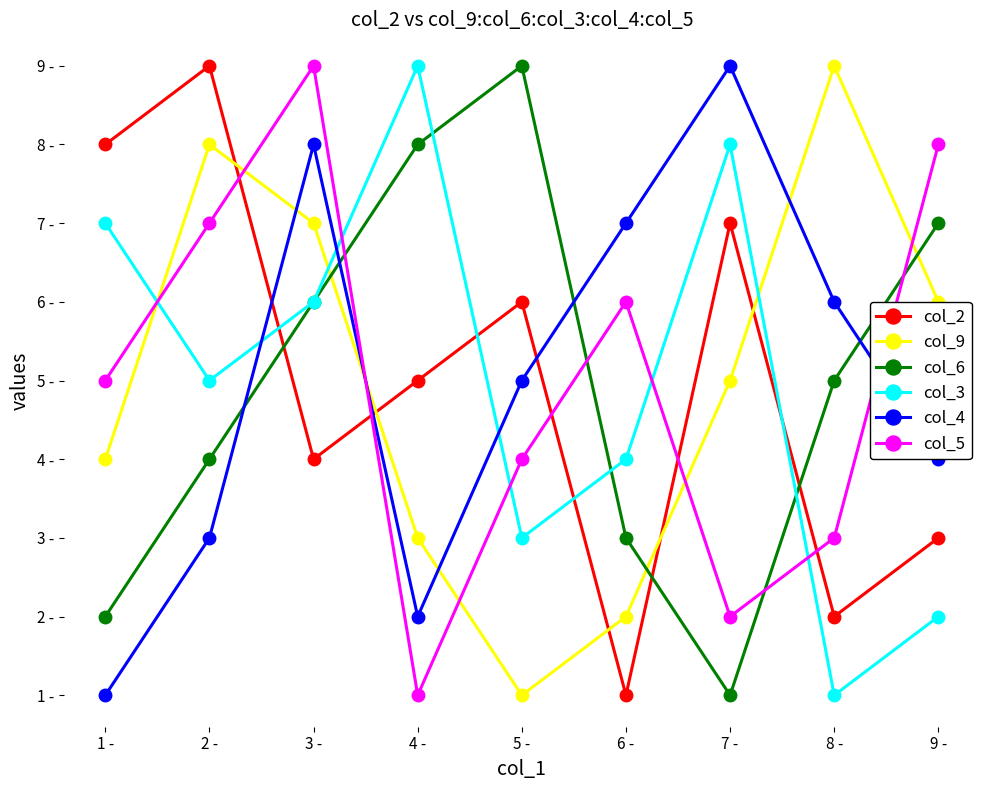

What are all the series names shown in the legend?

col_2, col_9, col_6, col_3, col_4, col_5